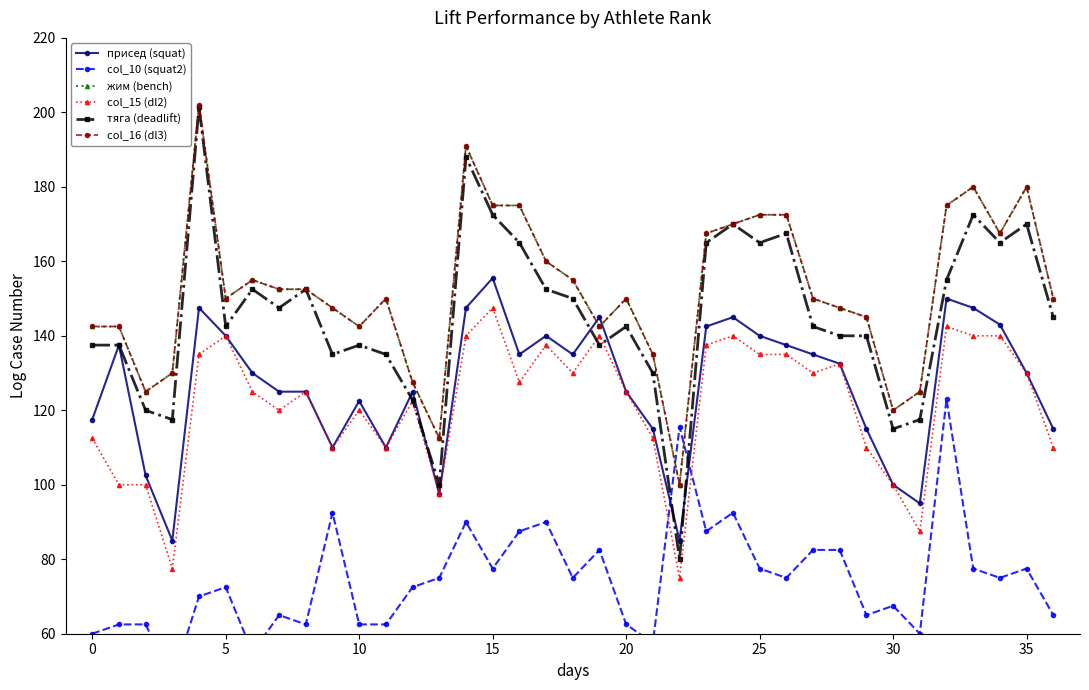

The value of col_10 (squat2) at 21 is 57.5. True or false?

True